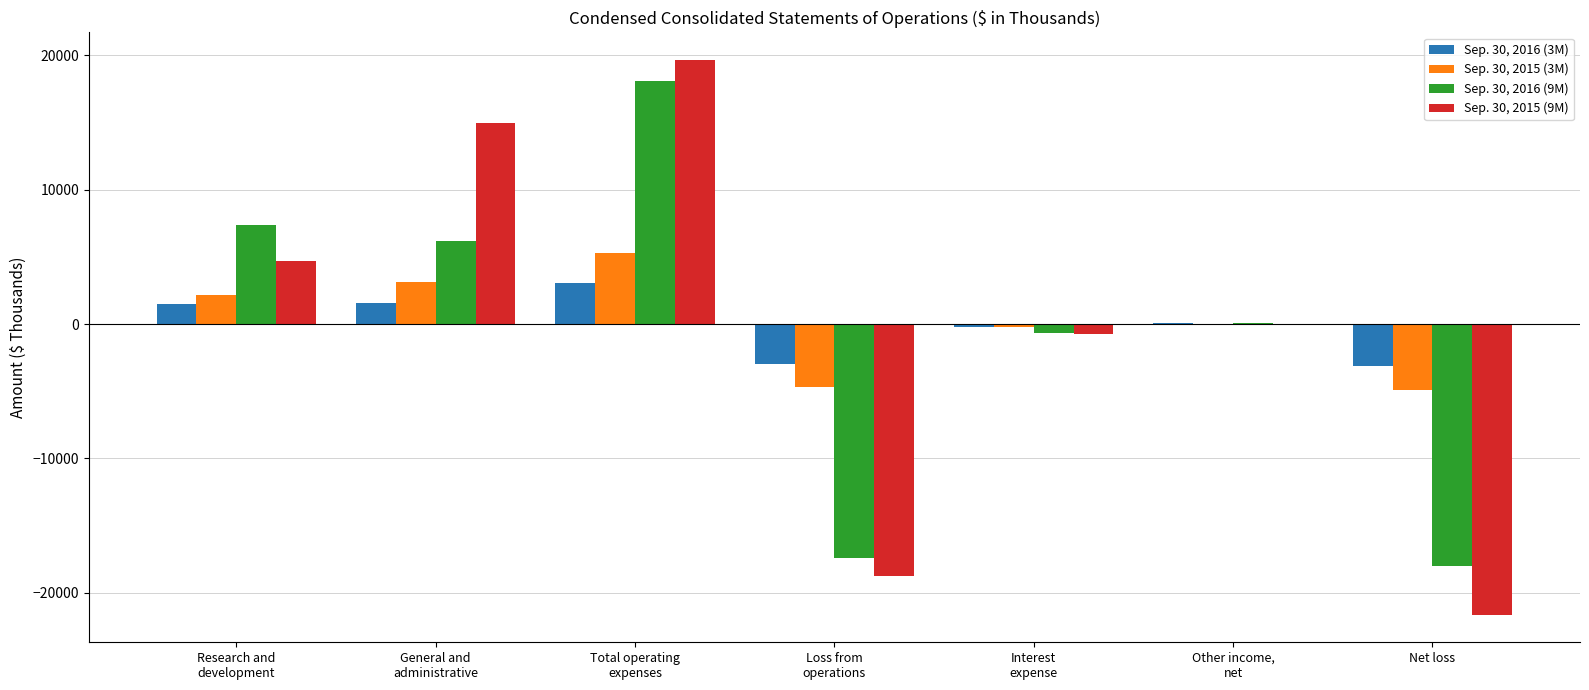

Does the chart contain stacked bars?

No